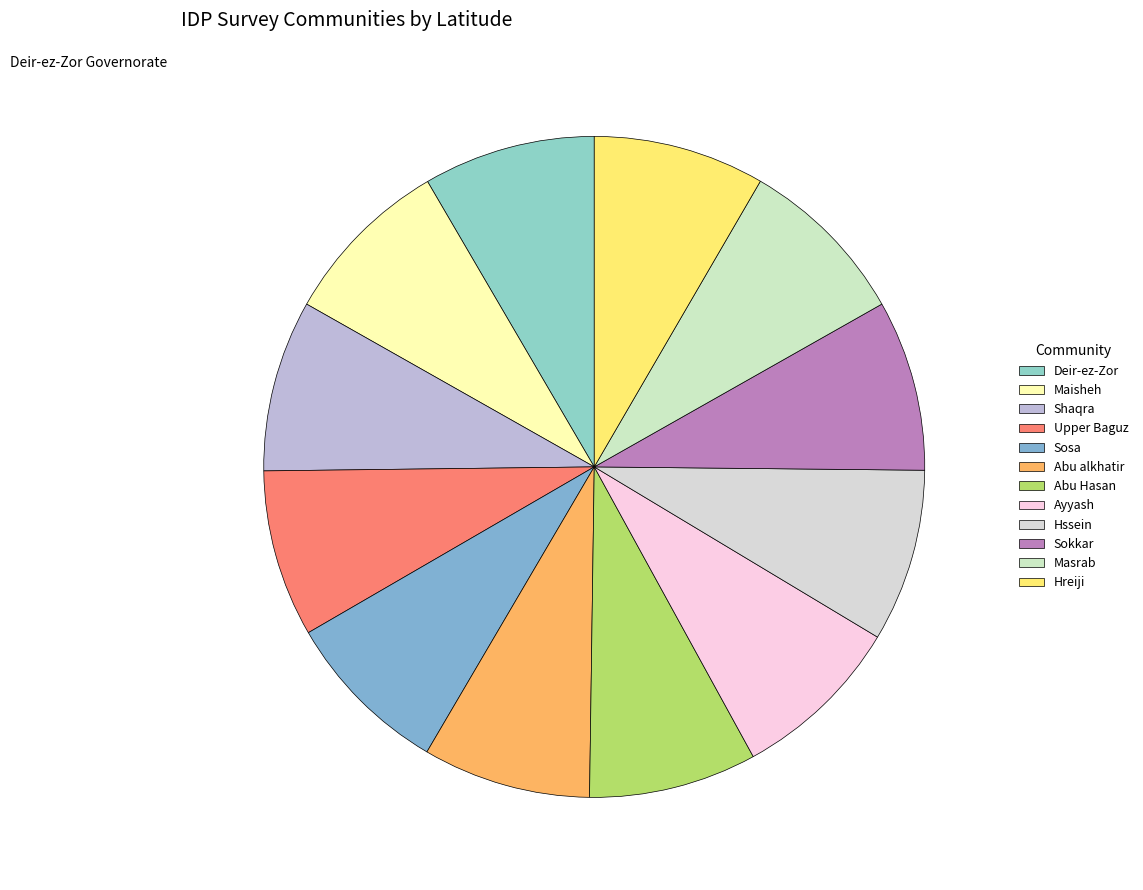

Count the number of slices in the pie.

12